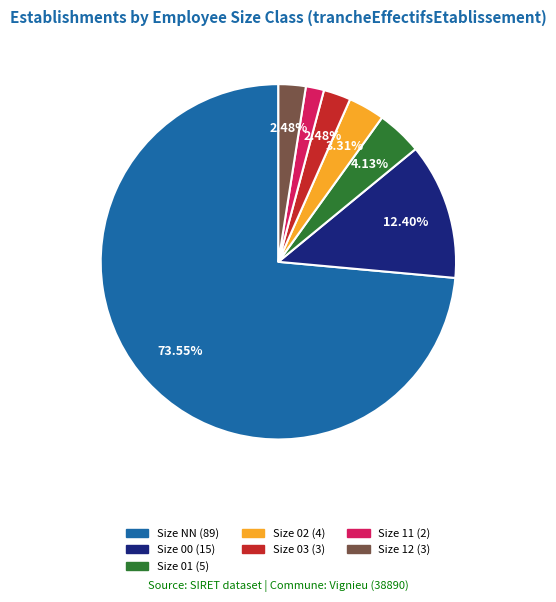

Is there a majority slice in this chart?

Yes